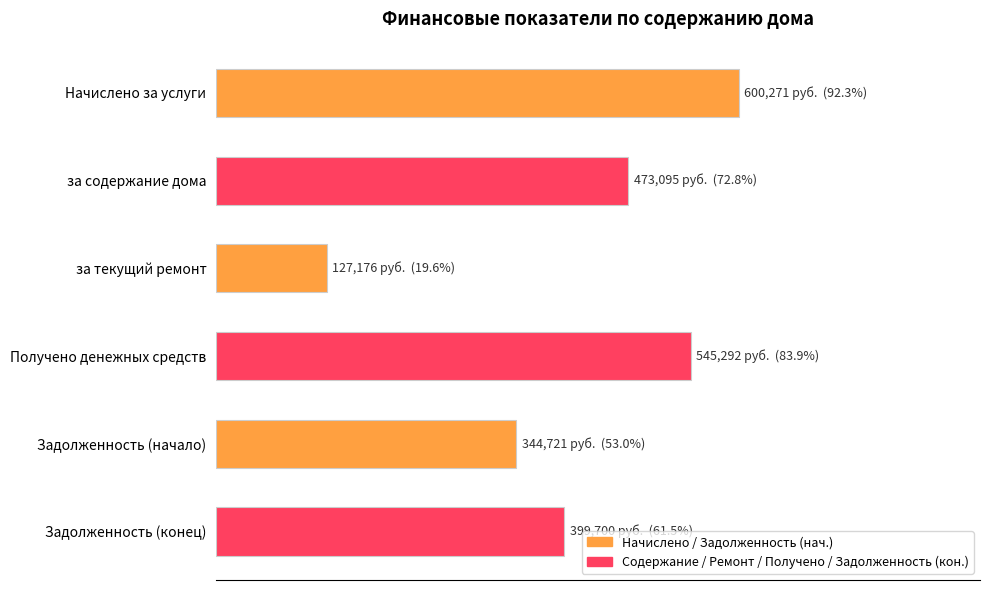

What is the smallest value displayed?

127176.0